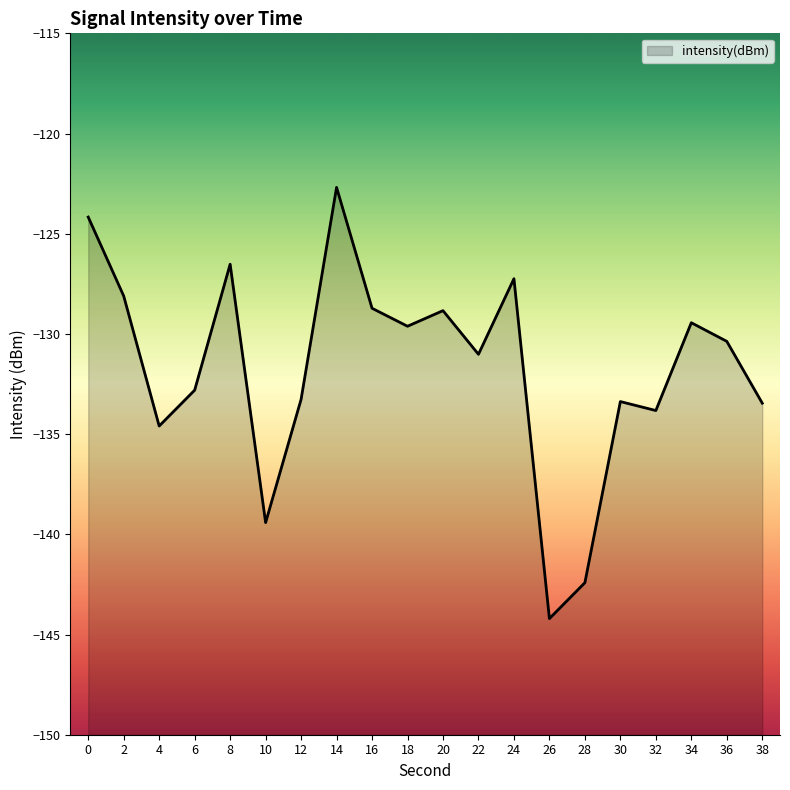

Does the chart display data point markers on the line(s)?

No